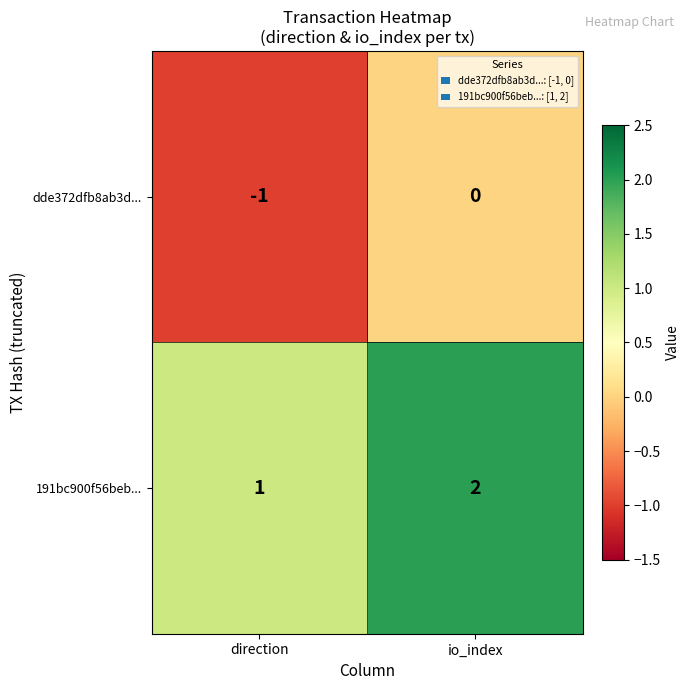

Which category has the lowest value in the 191bc900f56beb... series?

direction